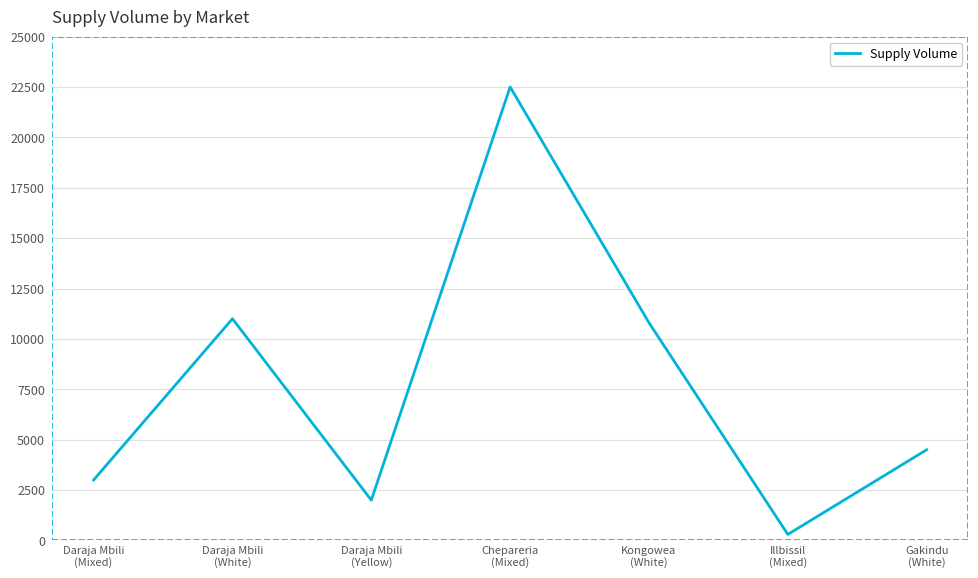

How many interior local peaks (higher than both neighbors) does the data have?

2